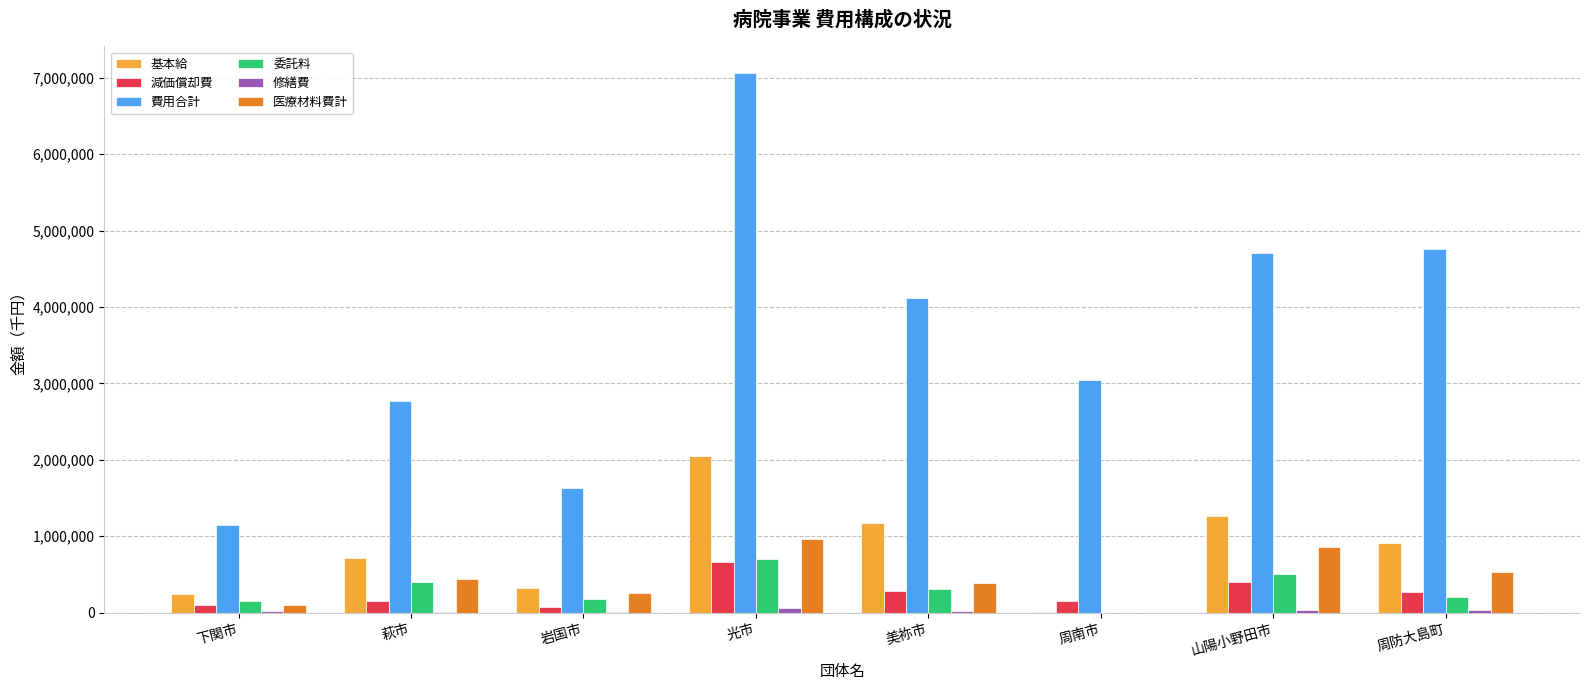

What is the sum of all 医療材料費計 values?

3541418